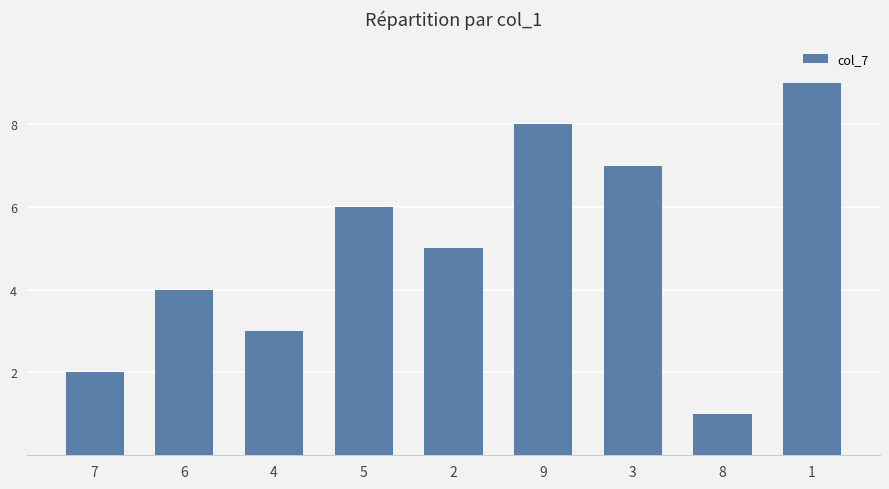

What position from the left is 5?

4